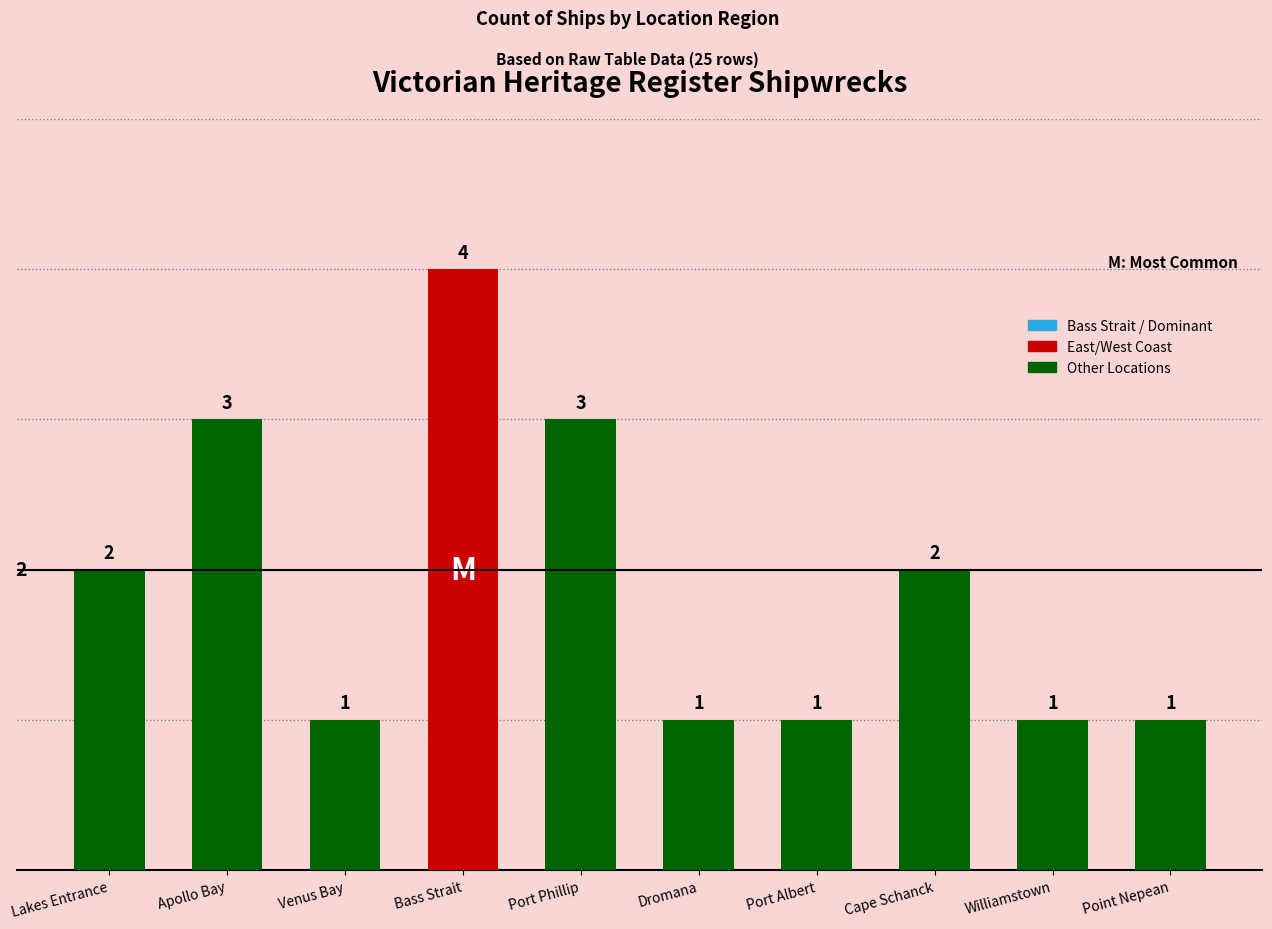

What is the label of the 5th bar from the right?

Dromana